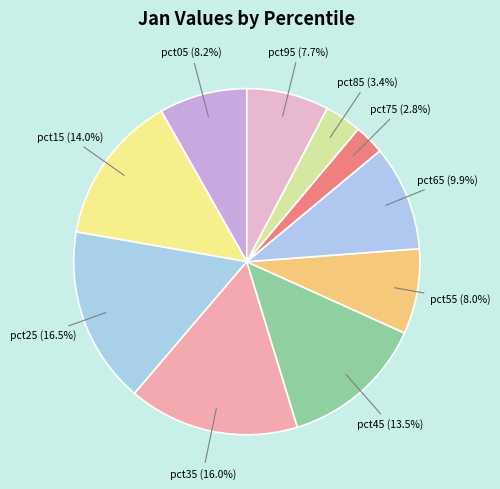

True or false: pct35 accounts for 16% of the total.

True